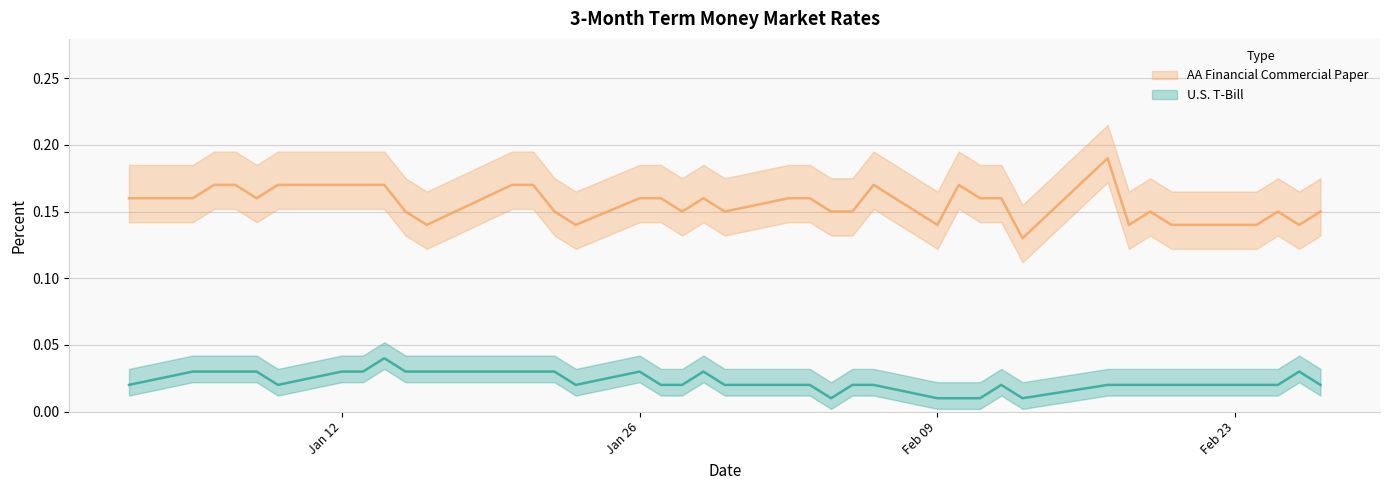

What is the label of the 1st point from the right?

2015-02-27